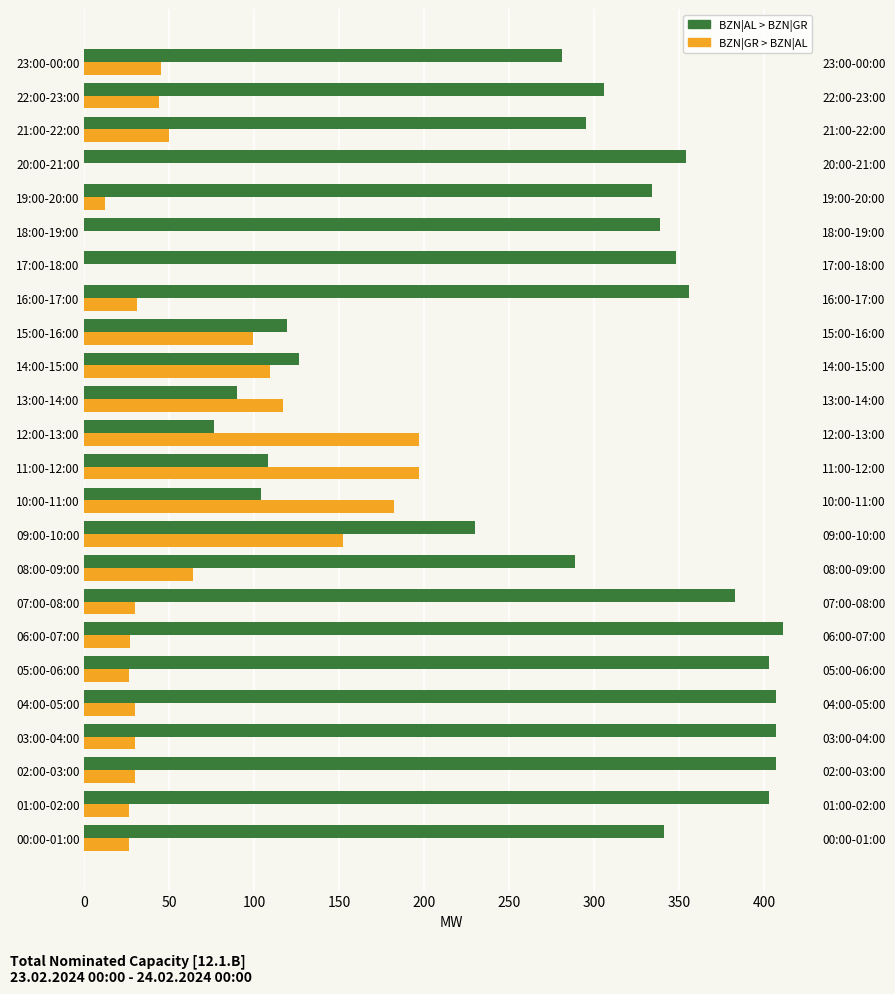

What is the maximum value for BZN|GR > BZN|AL Total (legacy) [MW]?

197